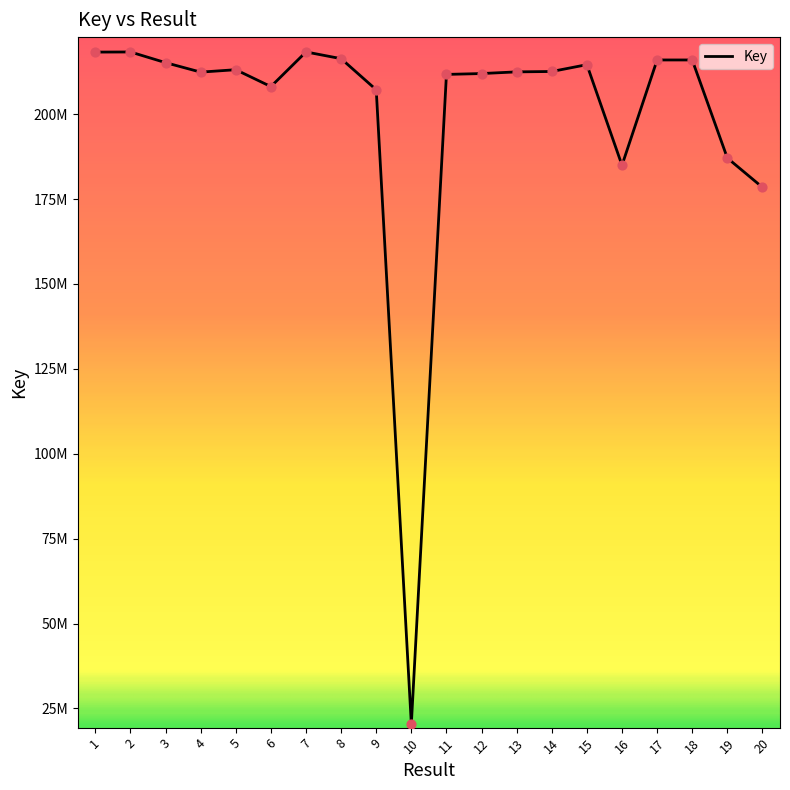

What is the change in value from 2 to 4?

-5932118